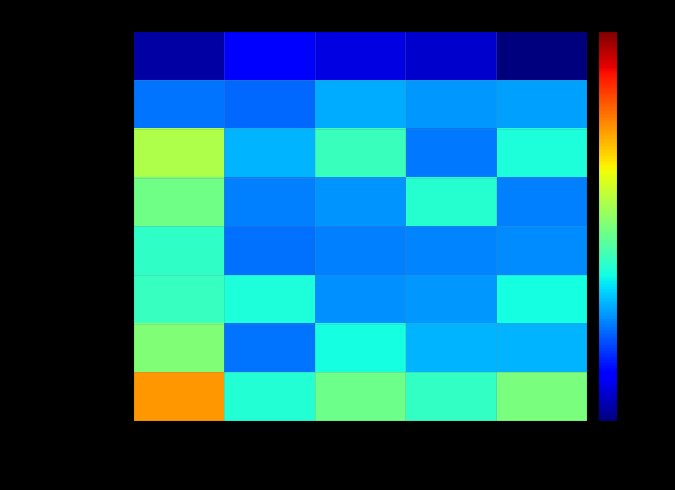

List the series in order of their peak value, lowest first.

入門科目(1年), 基礎科目(2年), 基礎演習(2年), 基礎演習(3年), 概説・研究法(3年), 発展演習(2年), 概説・研究法(2年), 発展演習(3年)